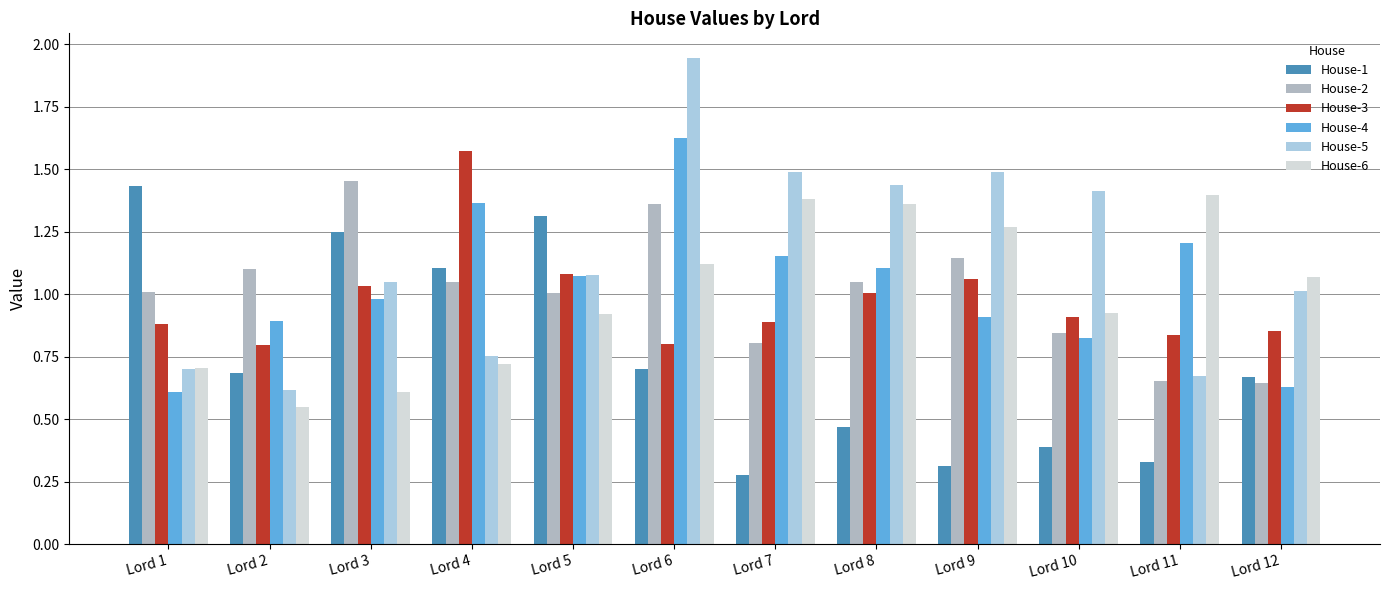

Count the number of data series in this chart.

6